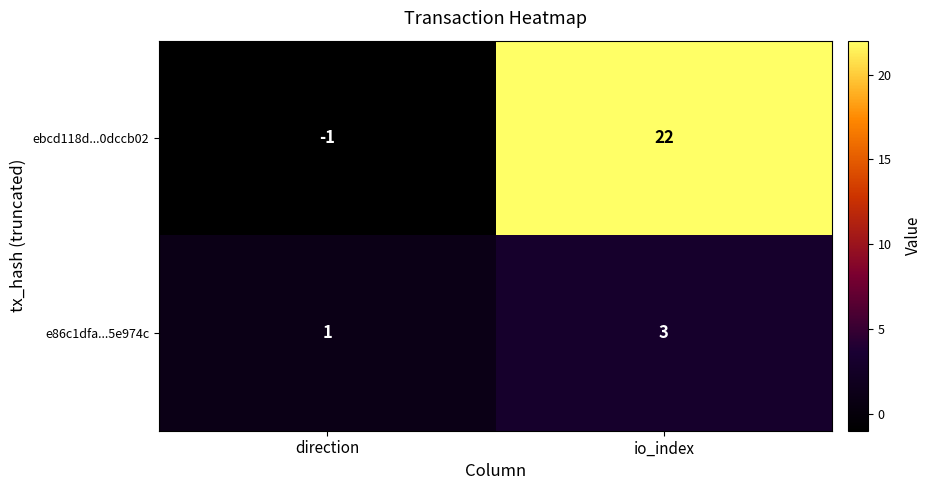

What is the sum of all ebcd118d...0dccb02 values?

21